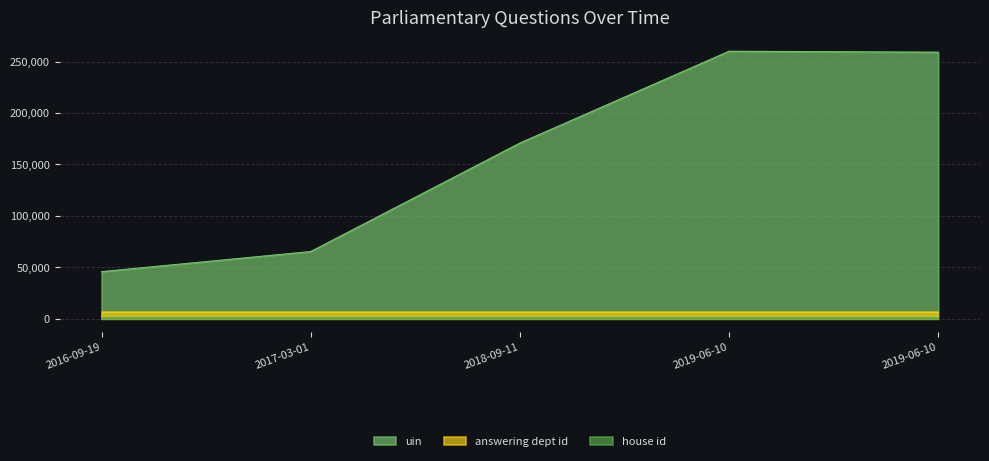

What is the minimum value shown in the chart?

500